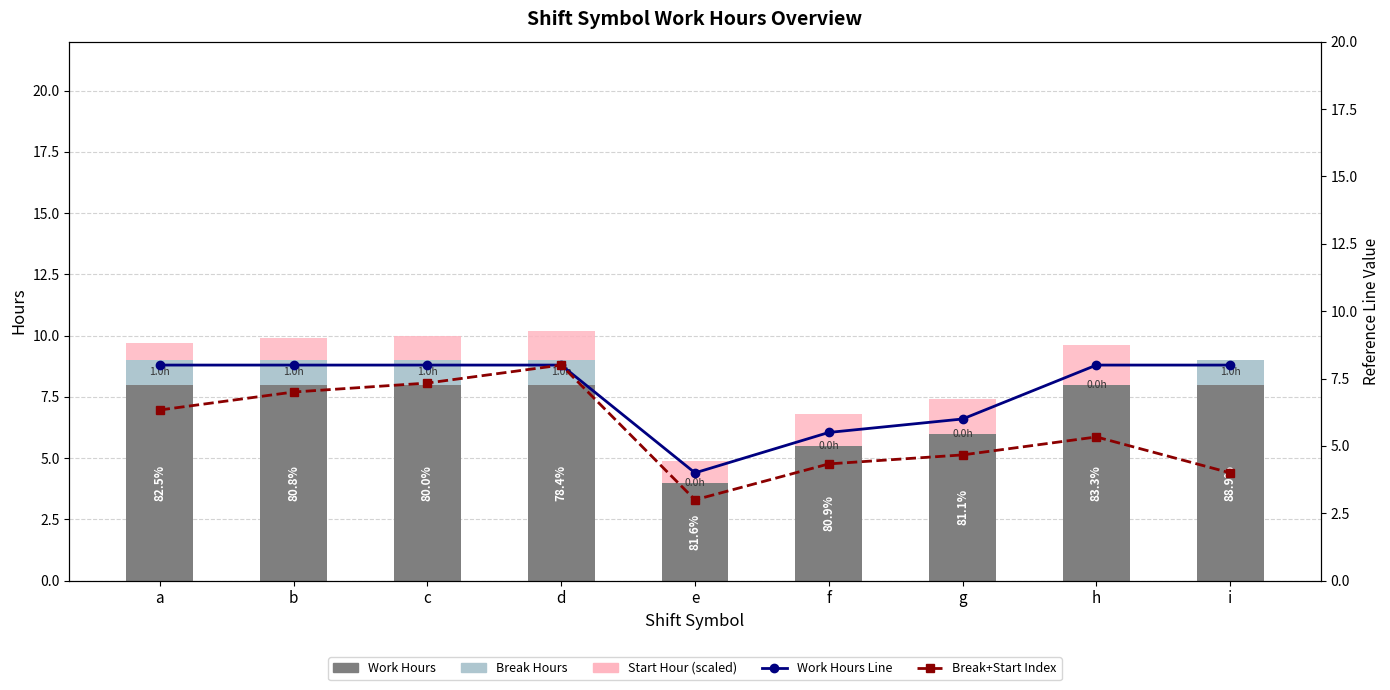

Is it true that Work Hours Line equals 4.3 at d?

False